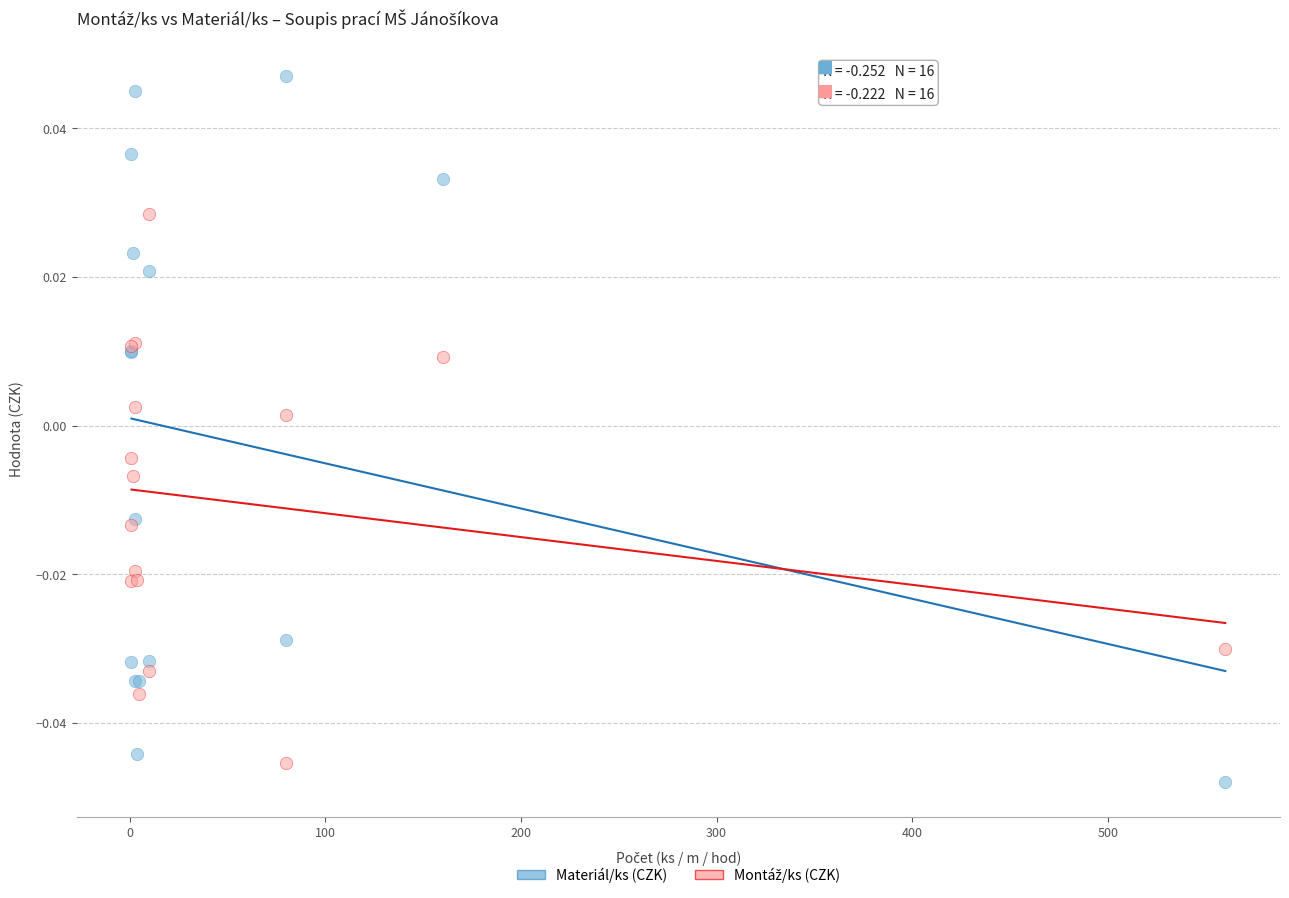

Which series has the widest spread of Y values?

Materiál/ks (CZK)